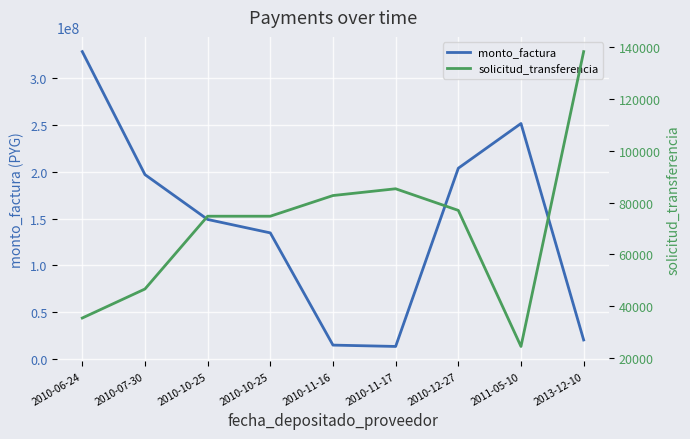

True or false: solicitud_transferencia and monto_factura cross at least once.

False